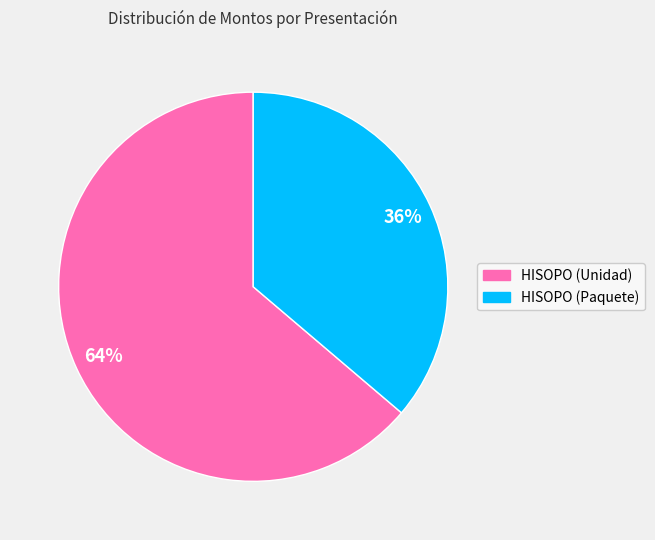

Is the sum of HISOPO (Unidad) and HISOPO (Paquete) greater than half?

Yes